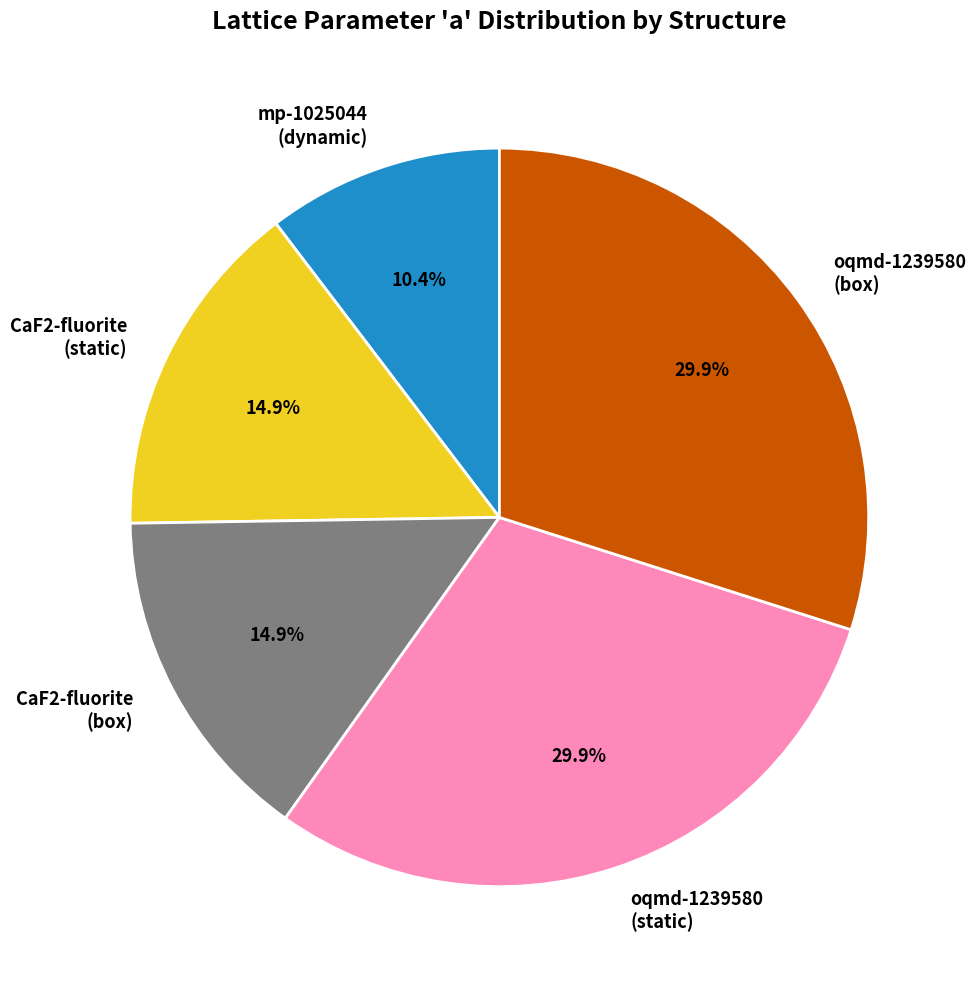

Which has a higher value, CaF2-fluorite (box) or oqmd-1239580 (static)?

oqmd-1239580 (static)